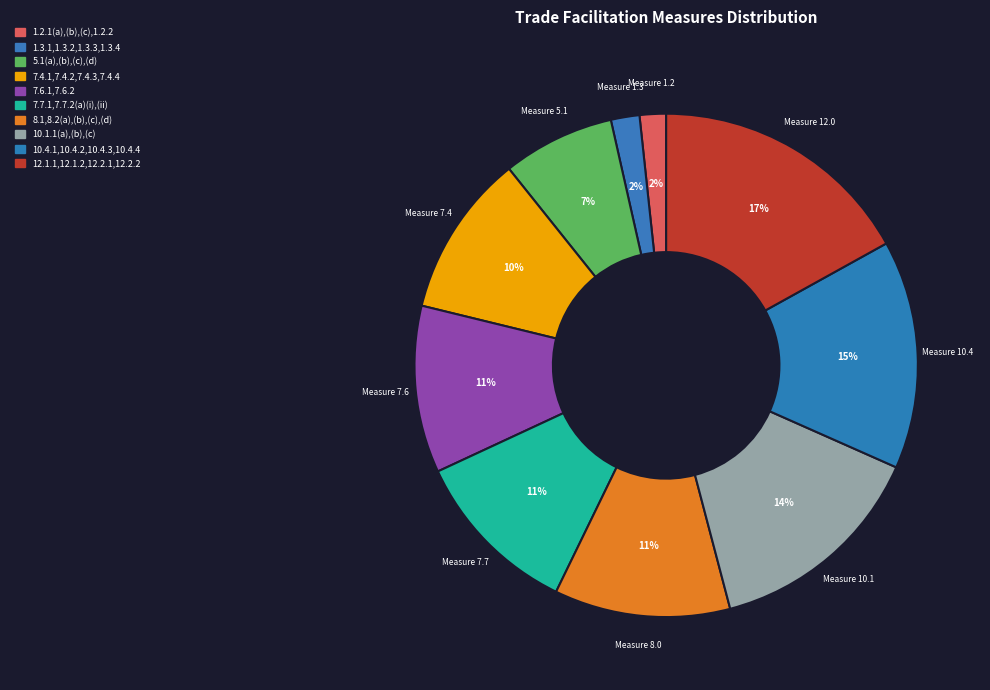

To the nearest percent, what is the difference between the 10.1.1(a),(b),(c) and 1.3.1,1.3.2,1.3.3,1.3.4 slice percentages?

12%